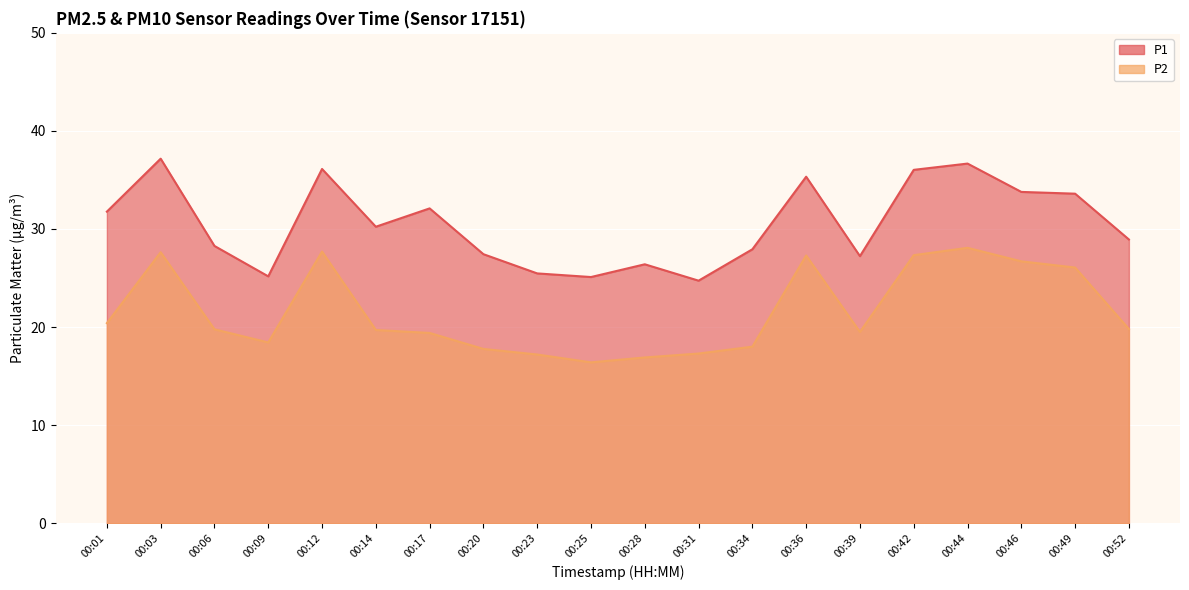

Which series changed the most between 00:06 and 00:31?

P1